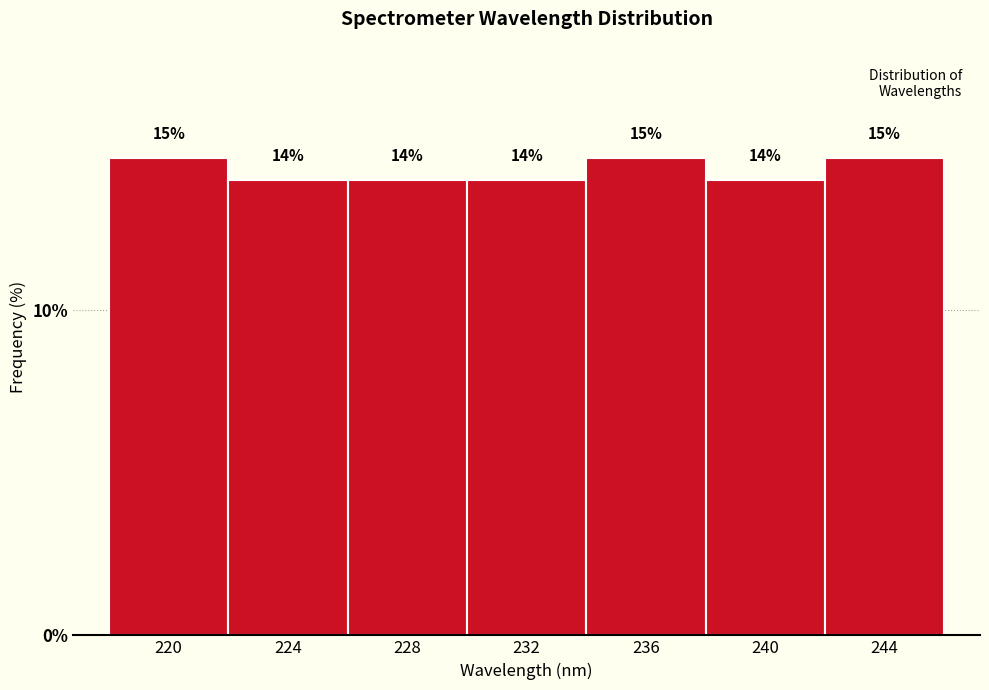

What is the approximate value at 224?

14.0